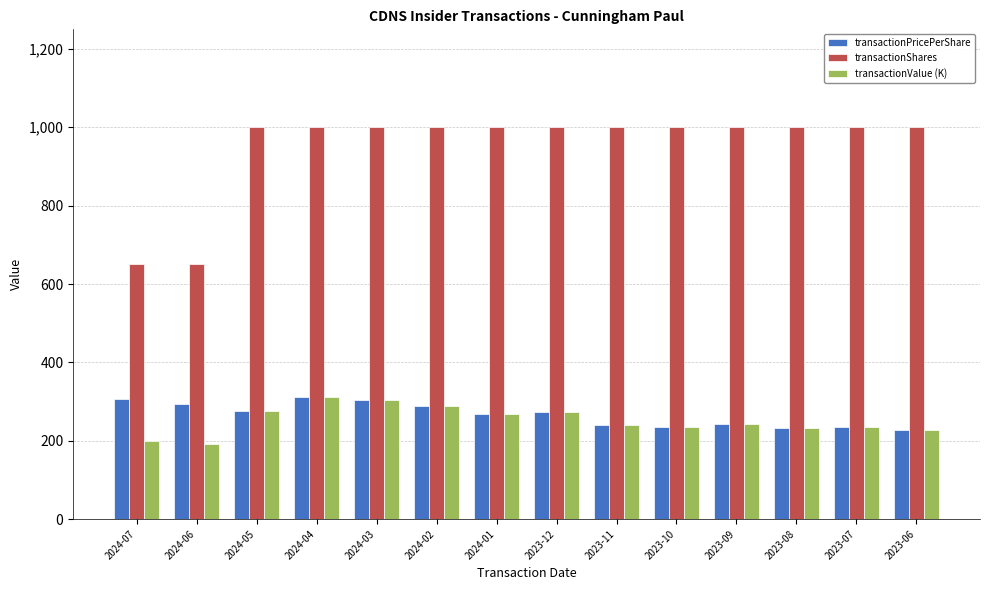

How many groups of bars are there?

14